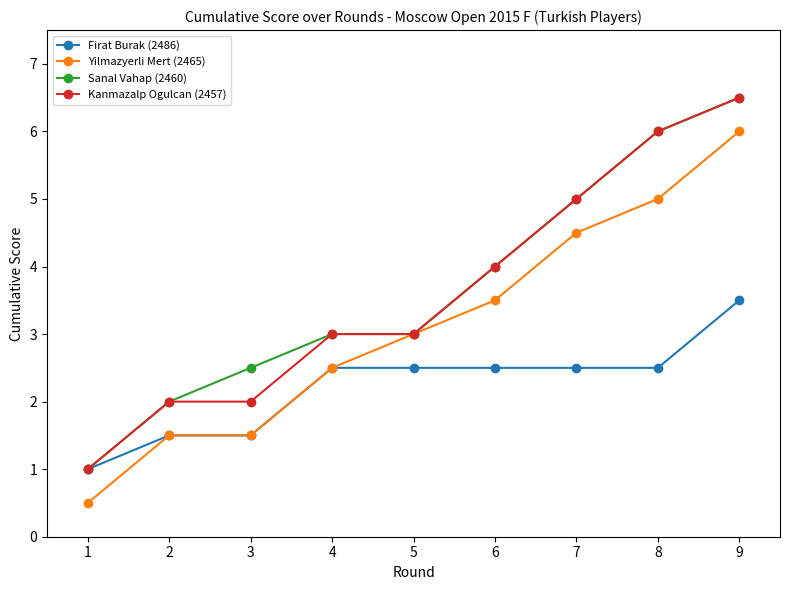

What is the spread (max minus min) of values at 1?

0.5